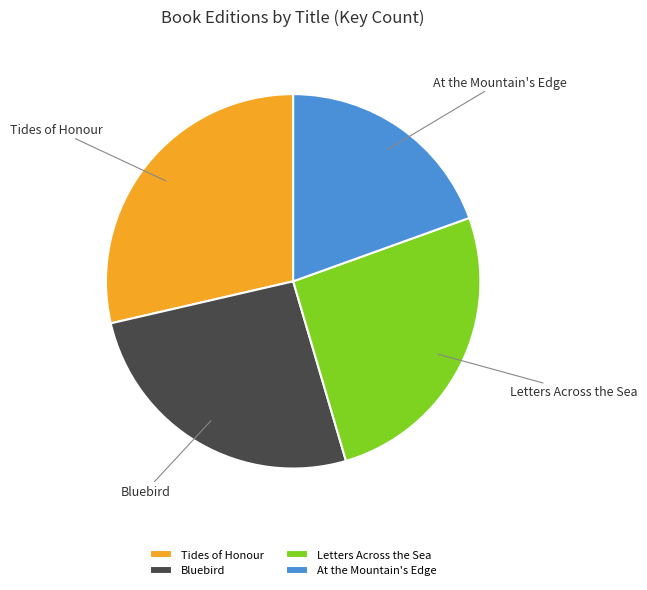

Between Letters Across the Sea and At the Mountain's Edge, which is larger?

Letters Across the Sea